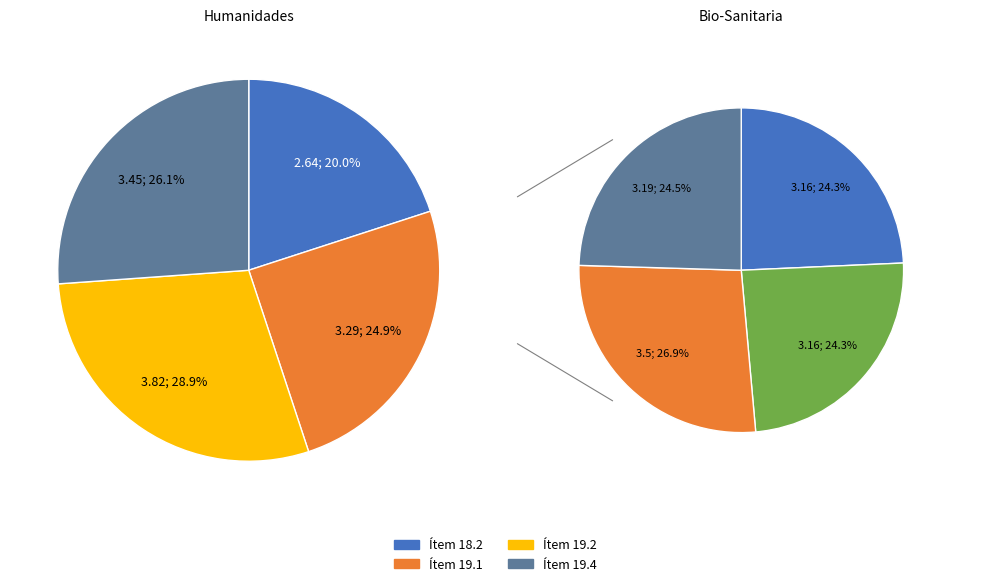

To the nearest percent, what is the average slice percentage?

25%